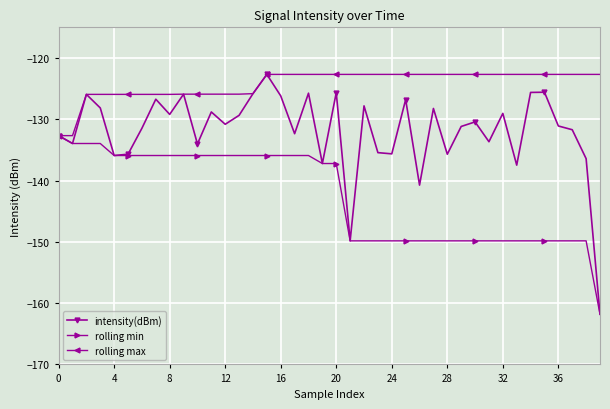

What is the value of the rolling max point at the 33rd from the left?

-122.7